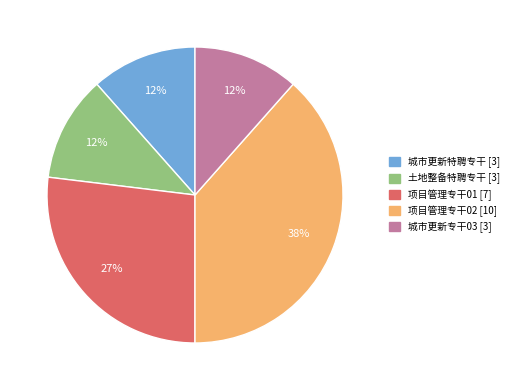

Which category has the biggest portion of the pie?

项目管理专干02